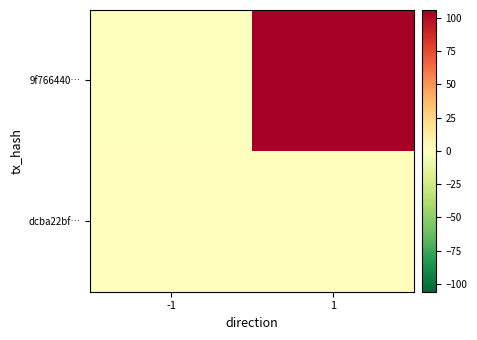

Which label corresponds to the largest value in the chart?

1